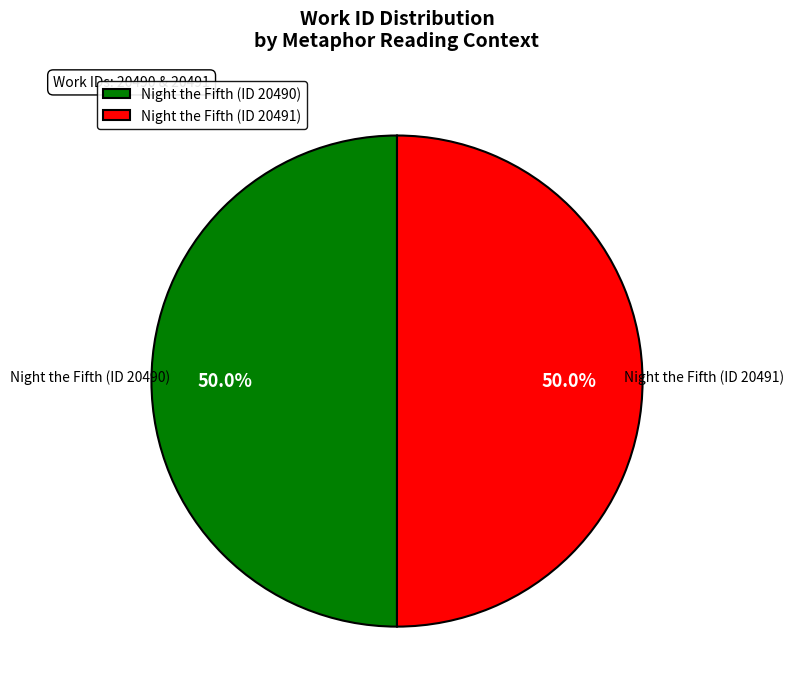

What portion of the pie excludes Night the Fifth (ID 20490)?

50.0%